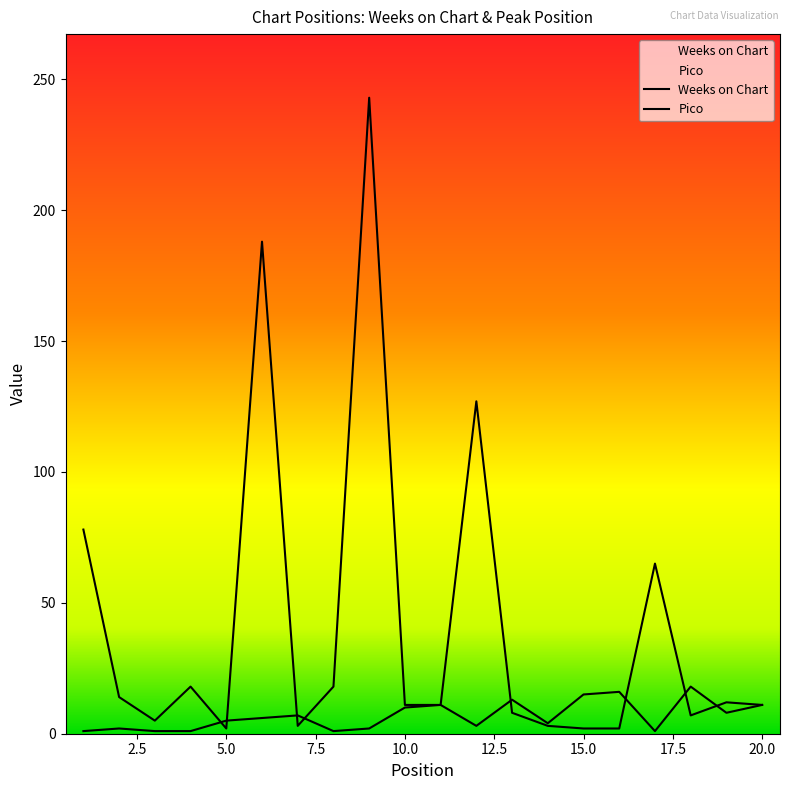

What is the difference between the maximum and second lowest values in the Pico series?

17